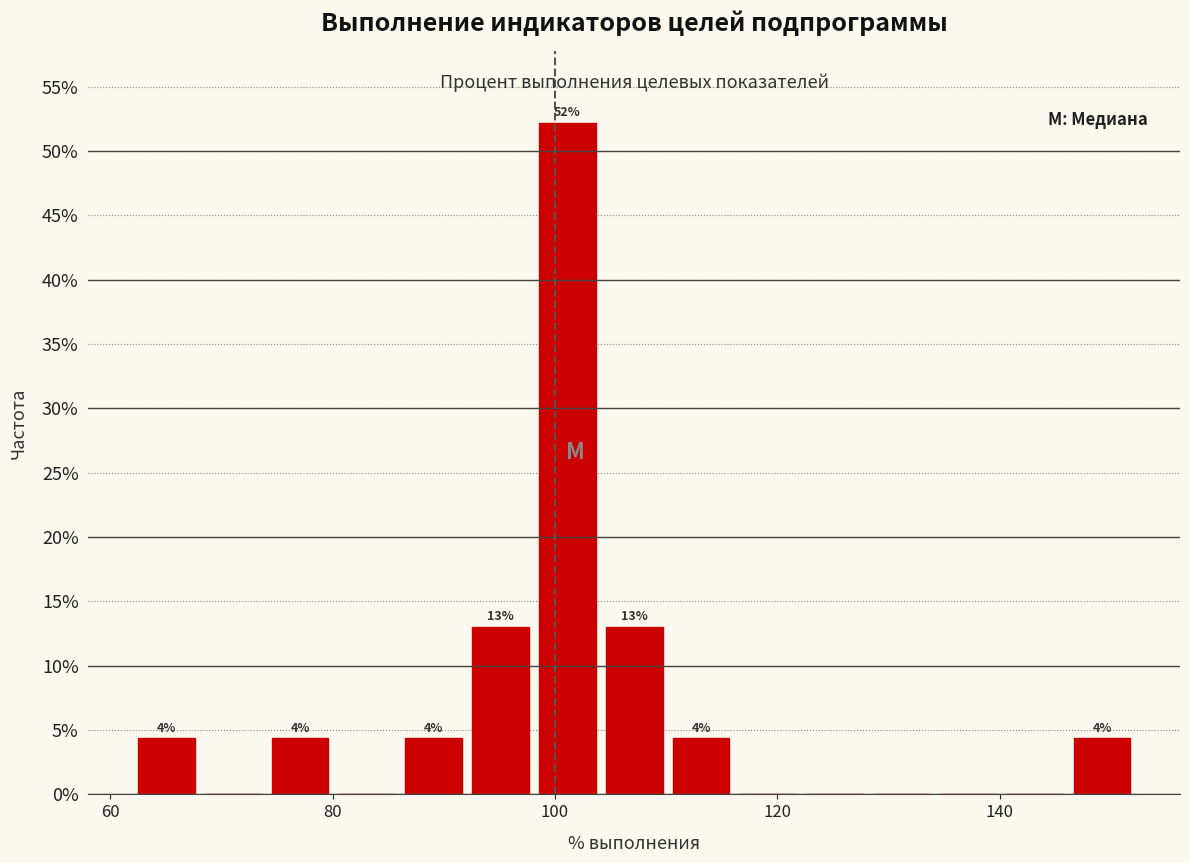

Read against the x-axis, roughly where is the centre of the tallest bar?

102